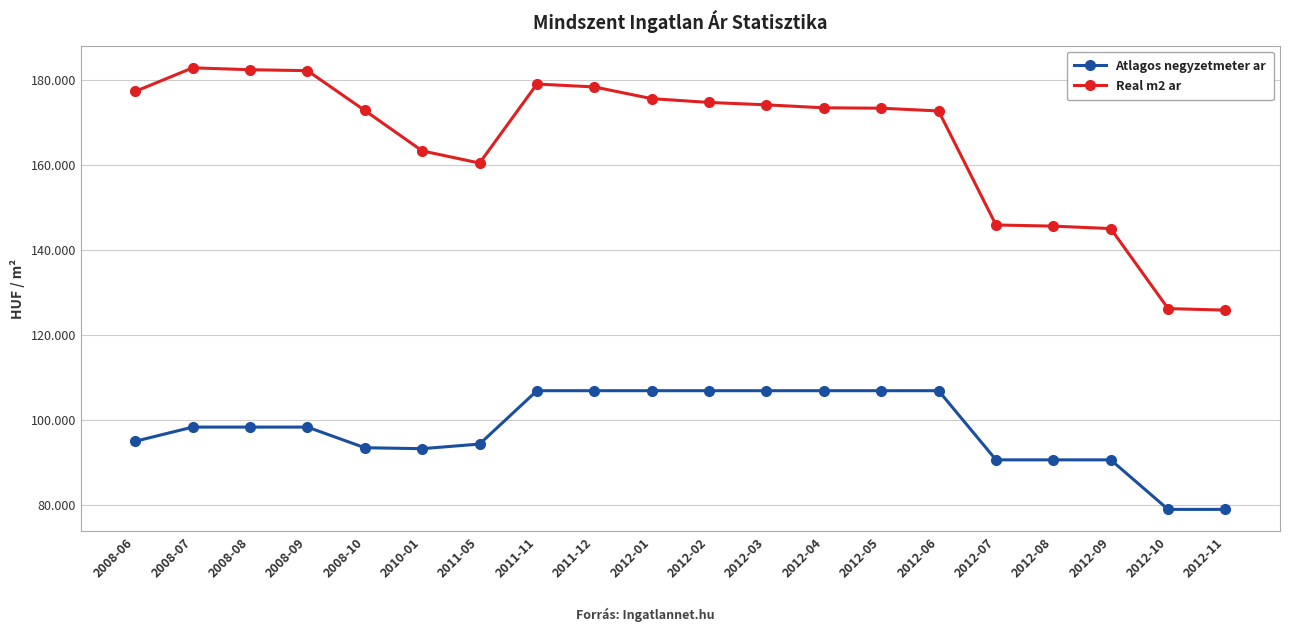

Reading left to right, what are all the values shown in this chart?

Atlagos negyzetmeter ar: 95000	98333	98333	98333	93475	93255	94339	106896	106896	106896	106896	106896	106896	106896	106896	90625	90625	90625	78965	78965
Real m2 ar: 177329	182876	182430	182207	172836	163331	160463	179064	178375	175625	174727	174165	173467	173374	172728	145894	145623	145048	126219	125855